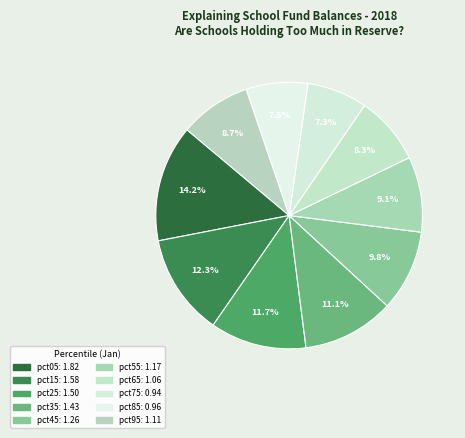

Does any single category account for the majority?

No